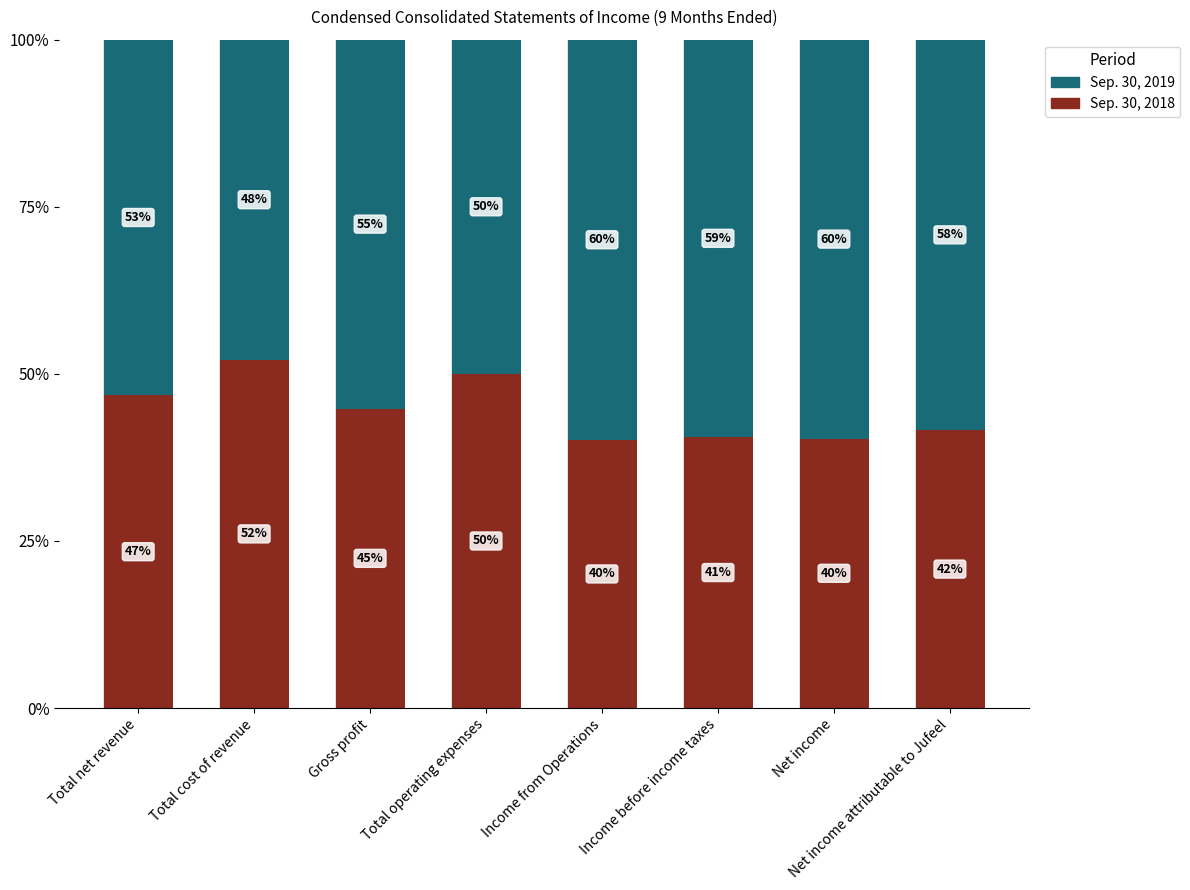

What is the lowest value of the Sep. 30, 2018 series?

40.1